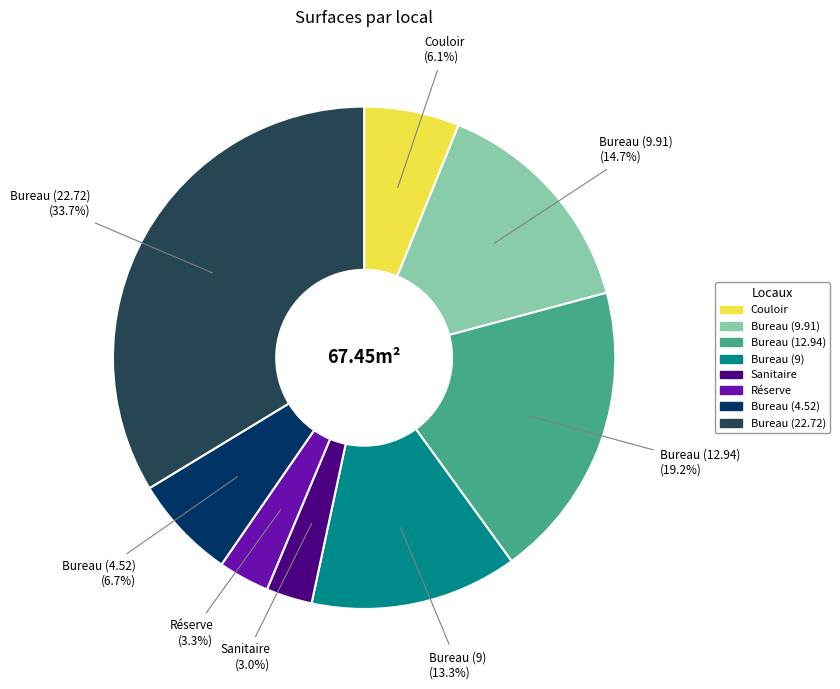

True or false: Bureau (9) accounts for 5% of the total.

False